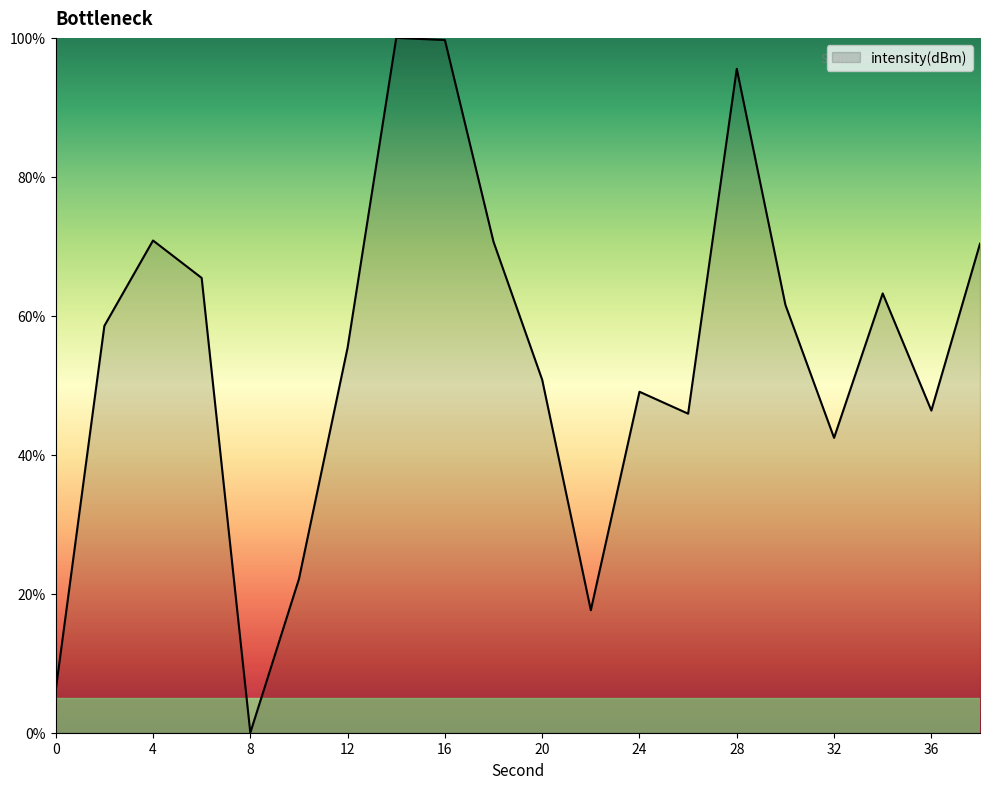

What is the maximum value shown in the chart?

100.0